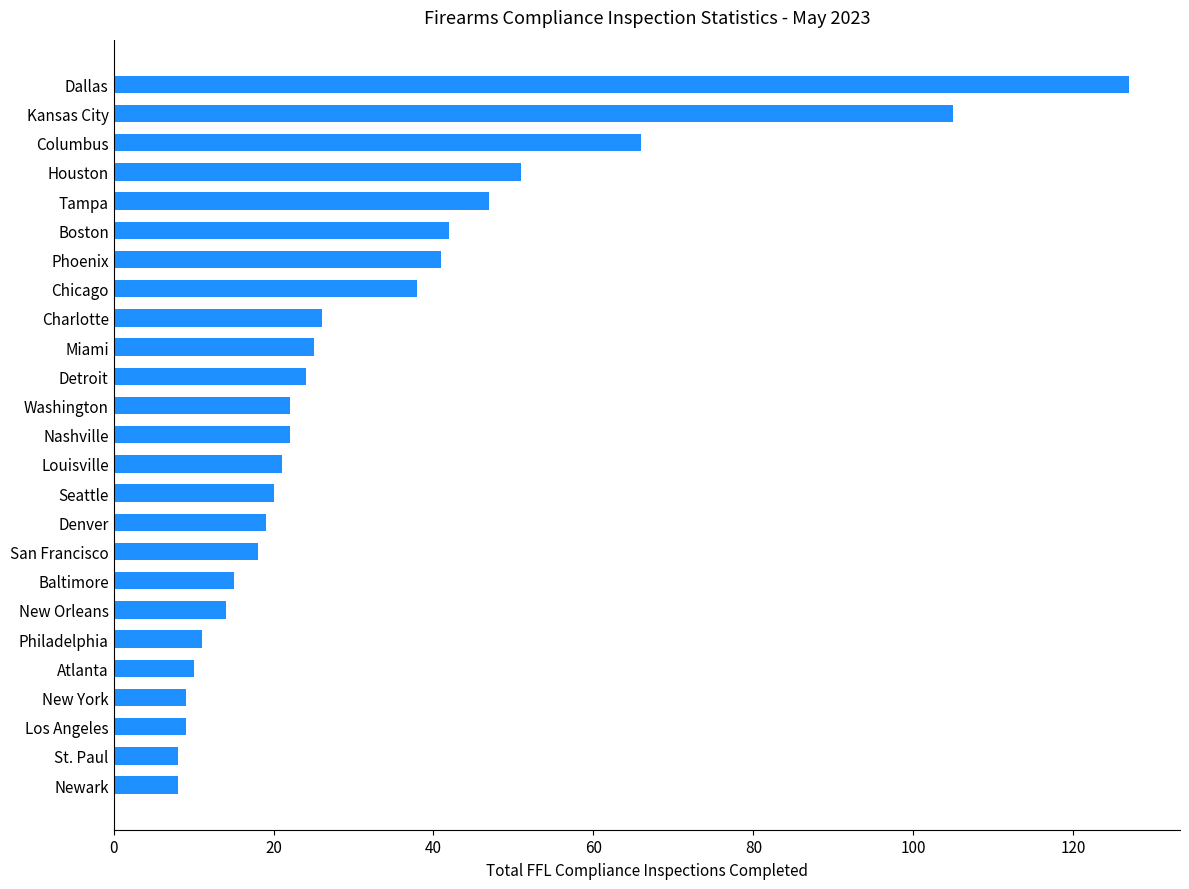

How many categories are shown in the chart?

25